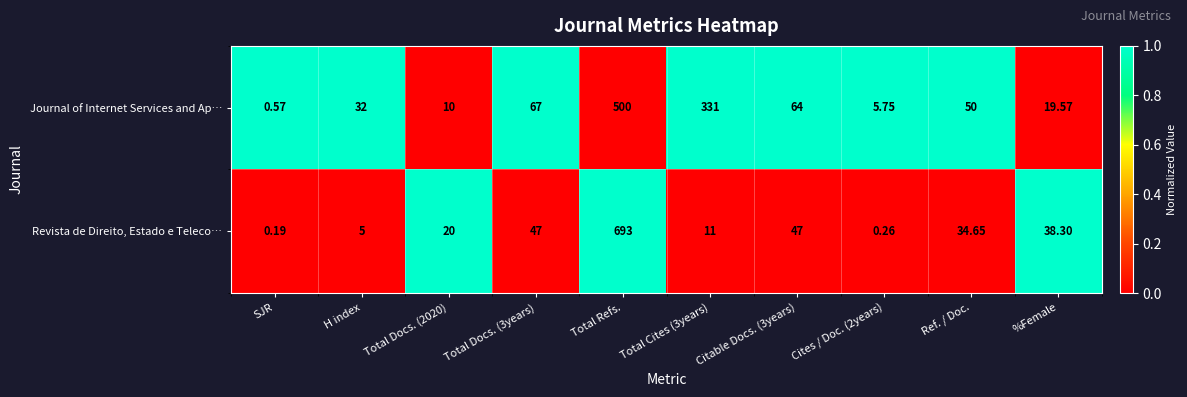

How many categories are shown in the chart?

10